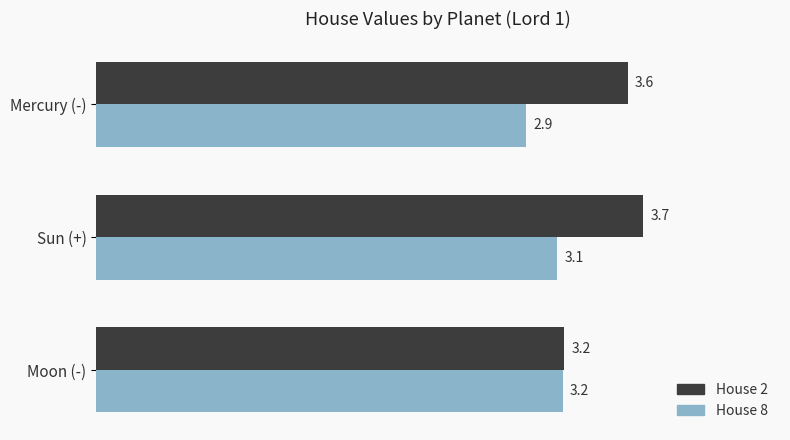

At how many categories does at least one series exceed 3?

3